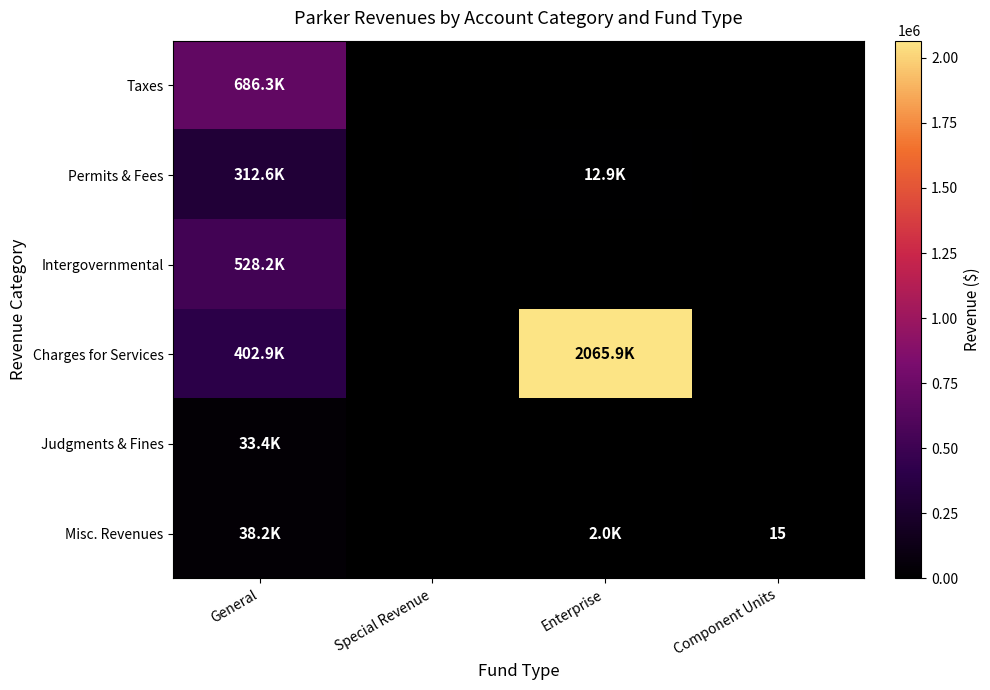

Is it true that Misc. Revenues equals 23 at Component Units?

False